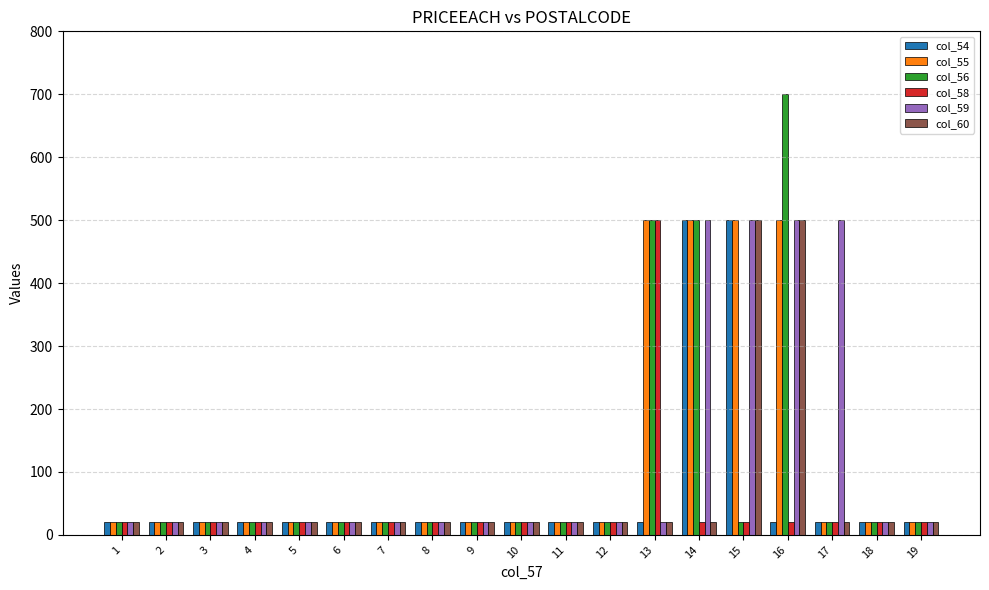

At which category is the sum across all series the highest?

16